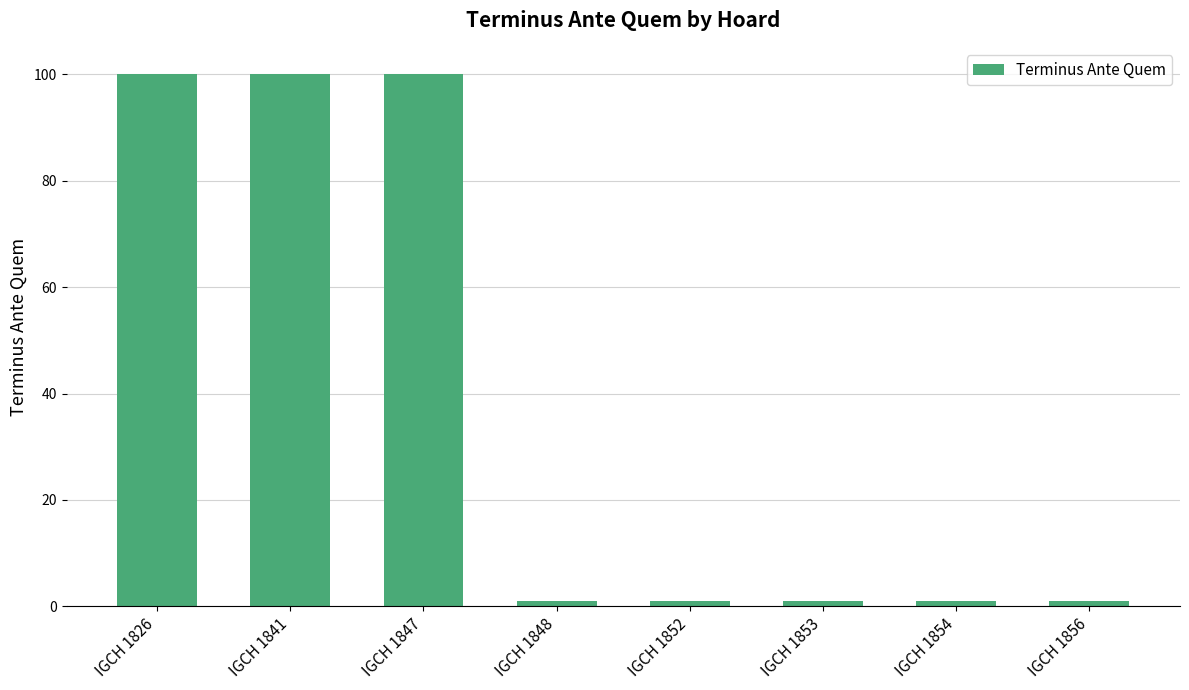

Count the number of data series in this chart.

1